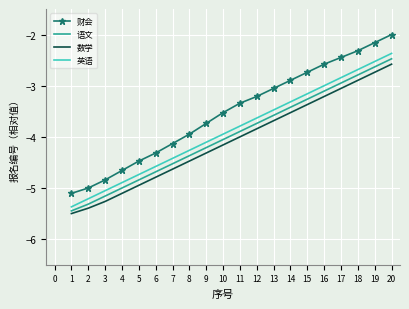

At which label does 语文 first exceed -3?

17